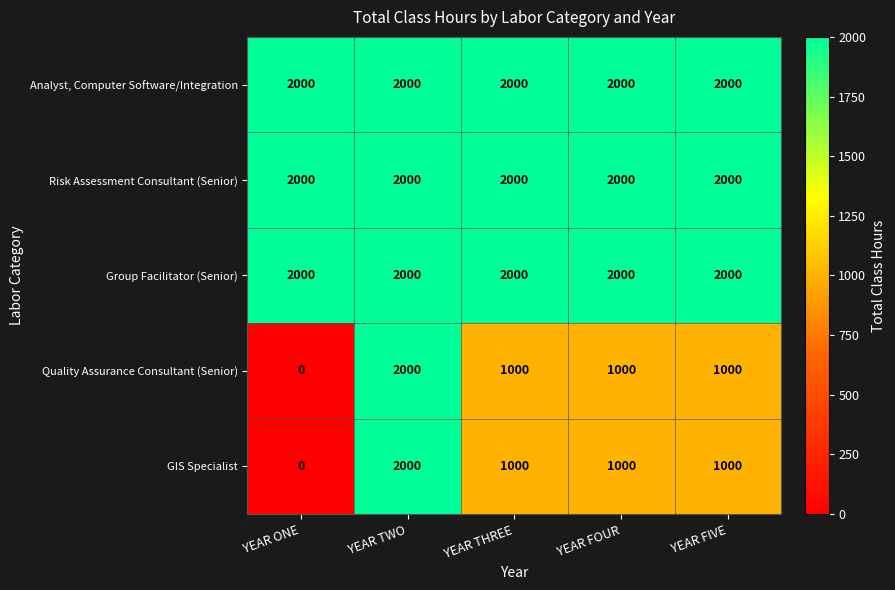

Reading left to right, transcribe all the data shown in this chart.

Analyst, Computer Software/Integration: YEAR ONE=2000	YEAR TWO=2000	YEAR THREE=2000	YEAR FOUR=2000	YEAR FIVE=2000
Risk Assessment Consultant (Senior): YEAR ONE=2000	YEAR TWO=2000	YEAR THREE=2000	YEAR FOUR=2000	YEAR FIVE=2000
Group Facilitator (Senior): YEAR ONE=2000	YEAR TWO=2000	YEAR THREE=2000	YEAR FOUR=2000	YEAR FIVE=2000
Quality Assurance Consultant (Senior): YEAR ONE=0	YEAR TWO=2000	YEAR THREE=1000	YEAR FOUR=1000	YEAR FIVE=1000
GIS Specialist: YEAR ONE=0	YEAR TWO=2000	YEAR THREE=1000	YEAR FOUR=1000	YEAR FIVE=1000